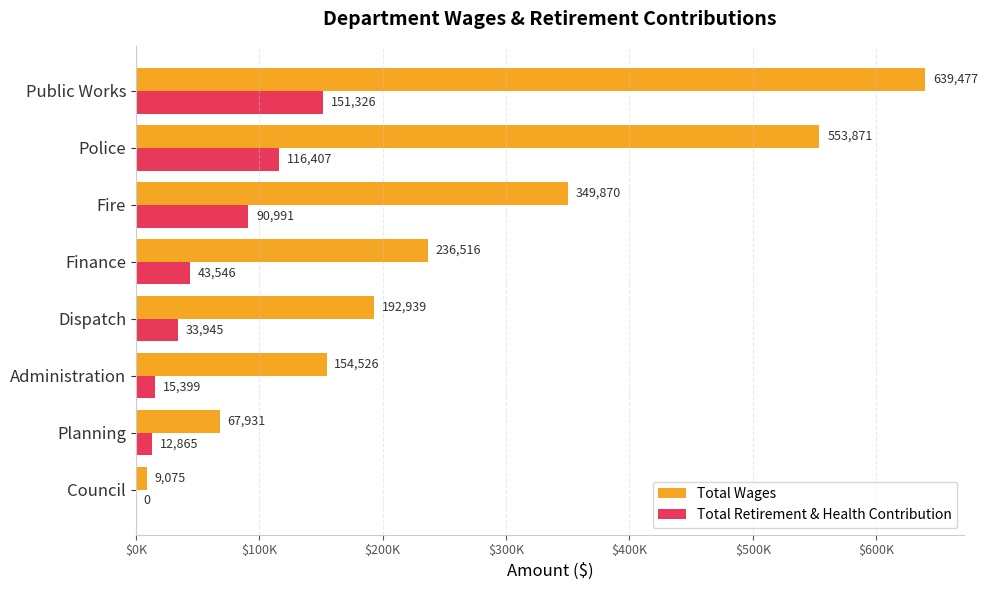

What are all the series names shown in the legend?

Total Wages, Total Retirement & Health Contribution